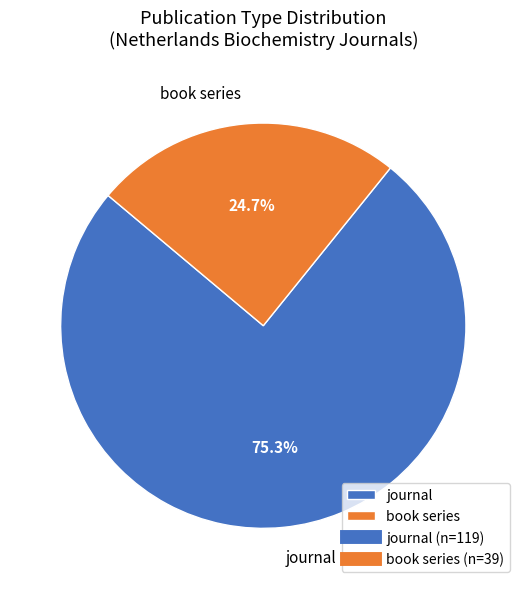

To the nearest percent, what is the combined percentage of journal and book series?

100%